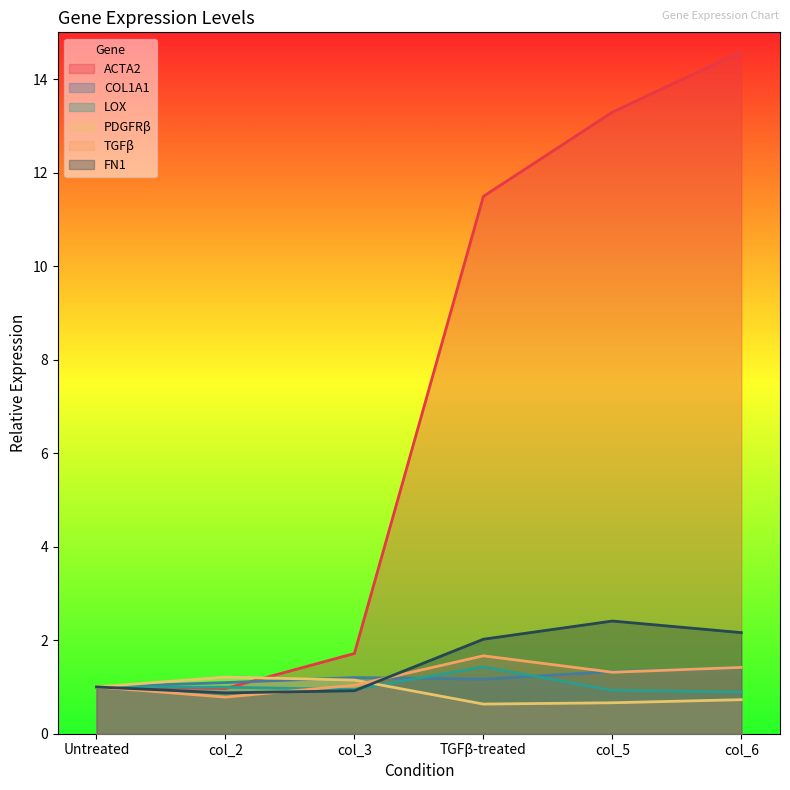

Where is the first local minimum for PDGFRβ?

TGFβ-treated